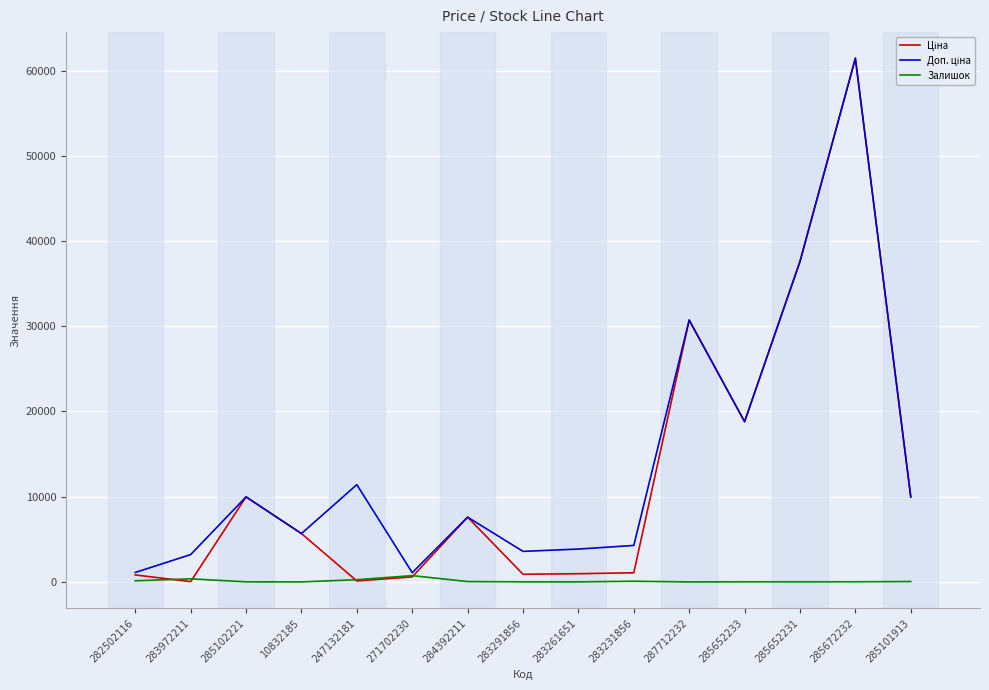

At which category is the sum across all series the highest?

285672232